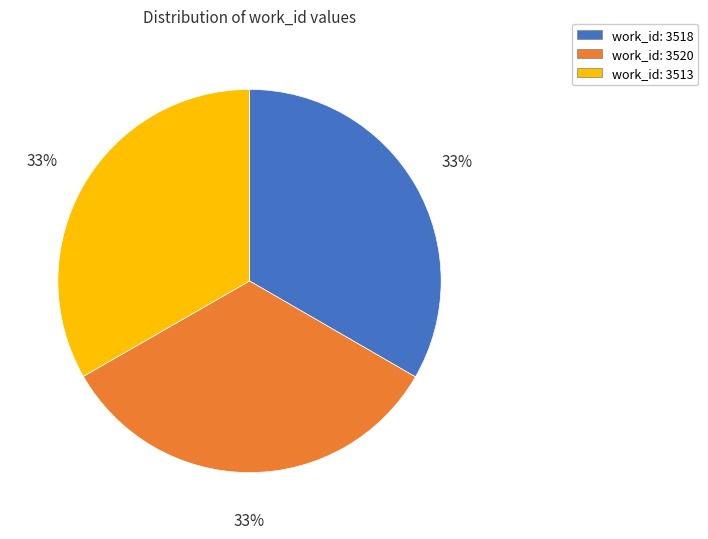

To the nearest percent, what percentage of the pie is work_id: 3518?

33%